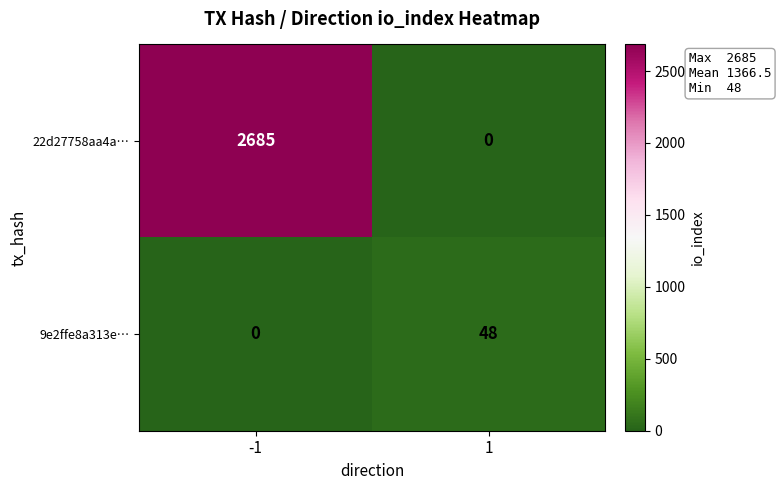

Rank the series by their maximum value, from highest to lowest.

22d27758aa4a…, 9e2ffe8a313e…